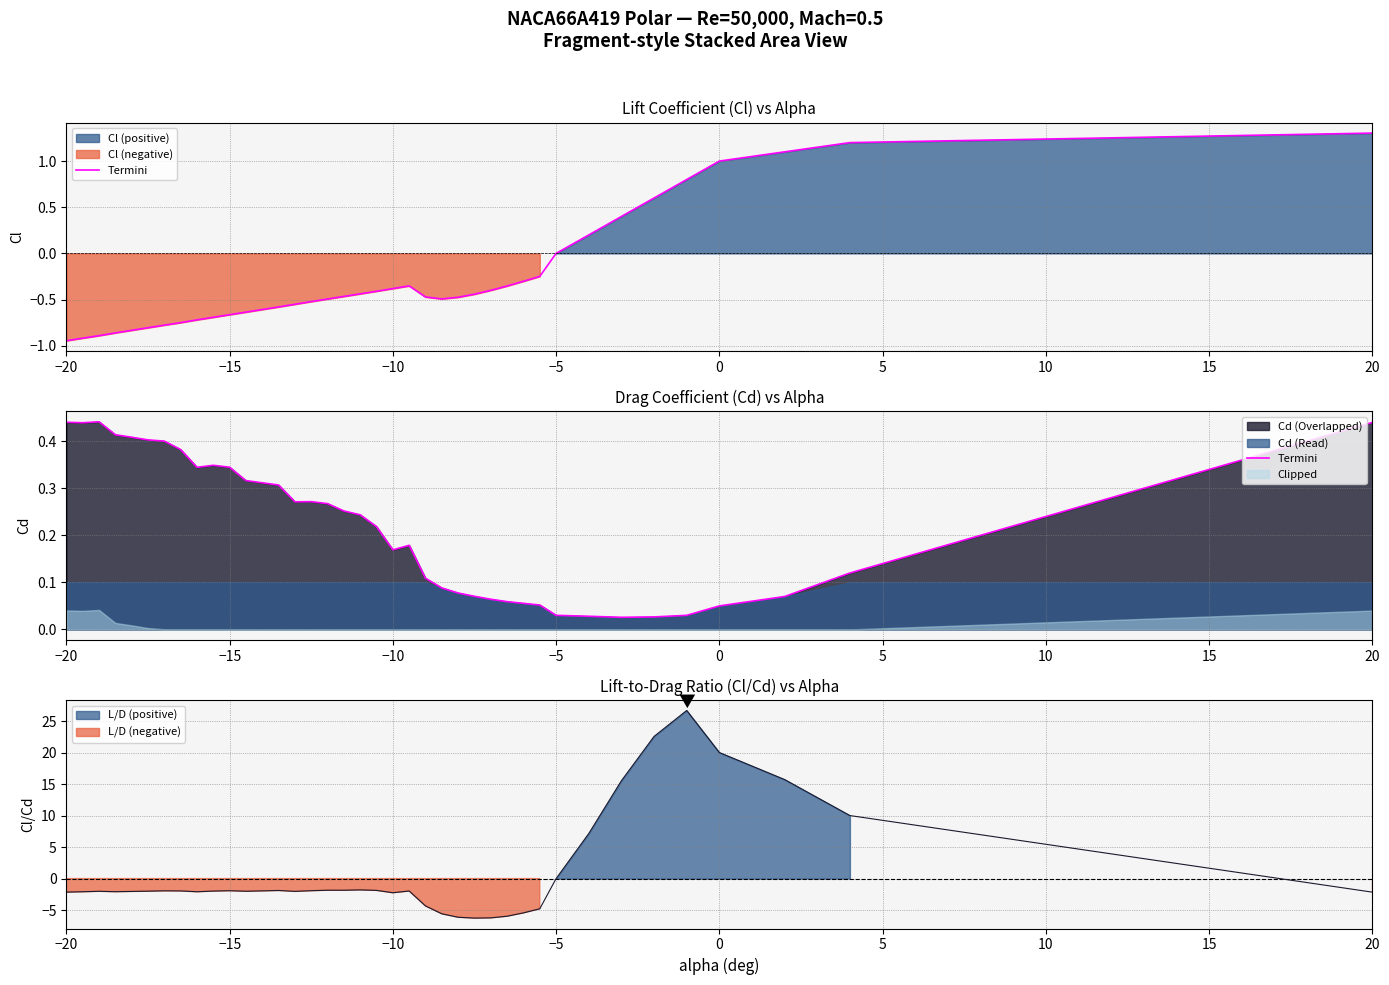

What is the difference between the maximum and minimum values?

0.4